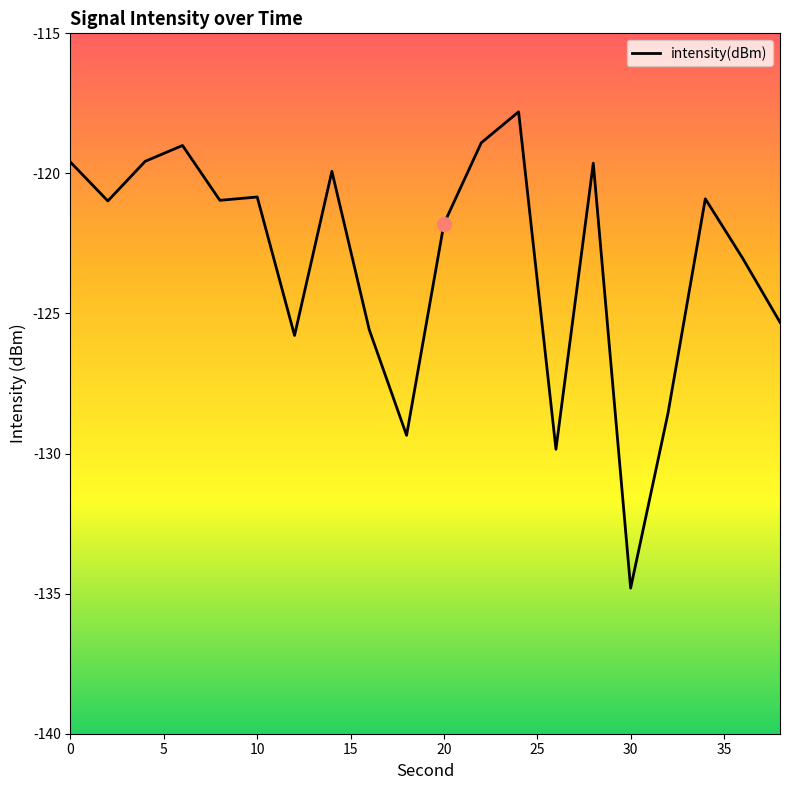

Count the number of data series in this chart.

1